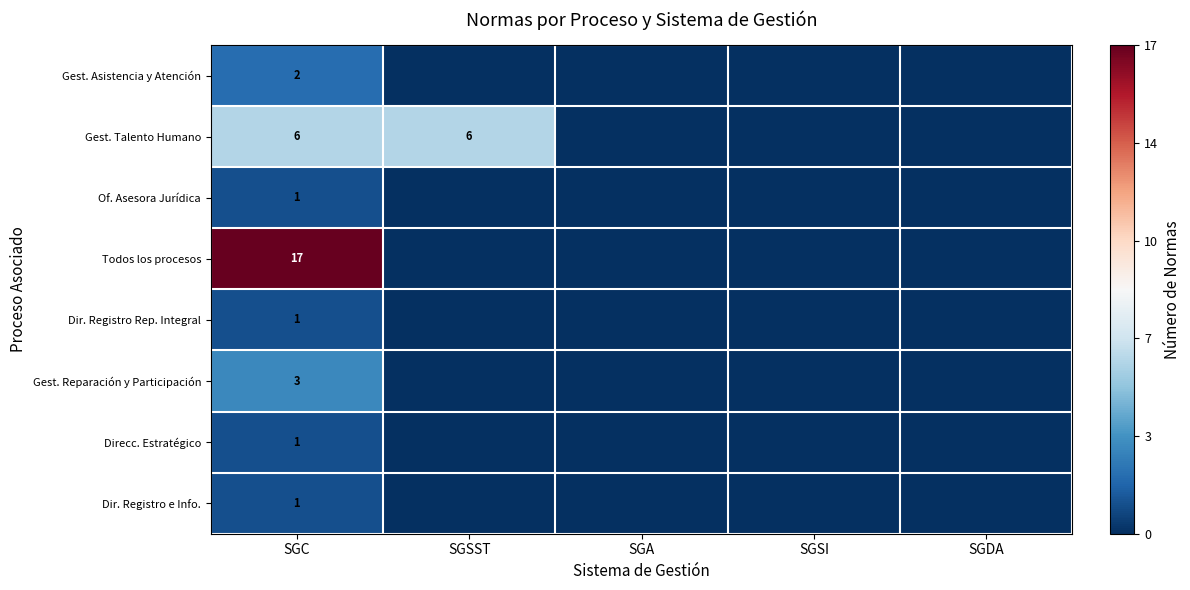

What is the total value across all series at SGC?

32